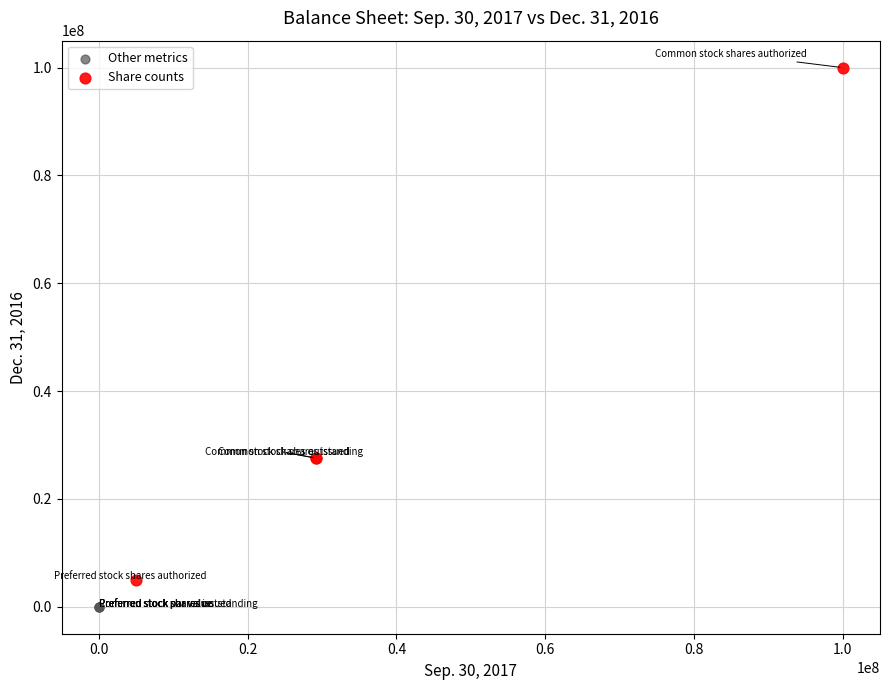

Which series reaches the minimum Y coordinate?

Other metrics